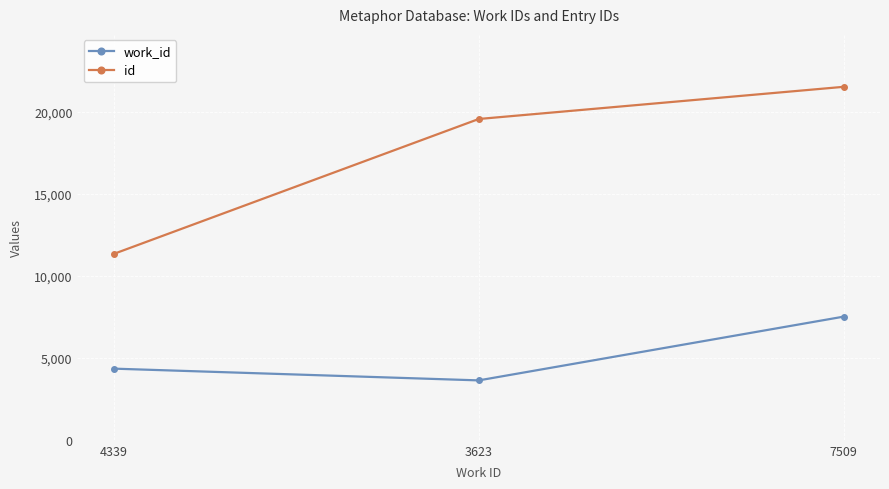

Rank the series by their average value, from lowest to highest.

work_id, id